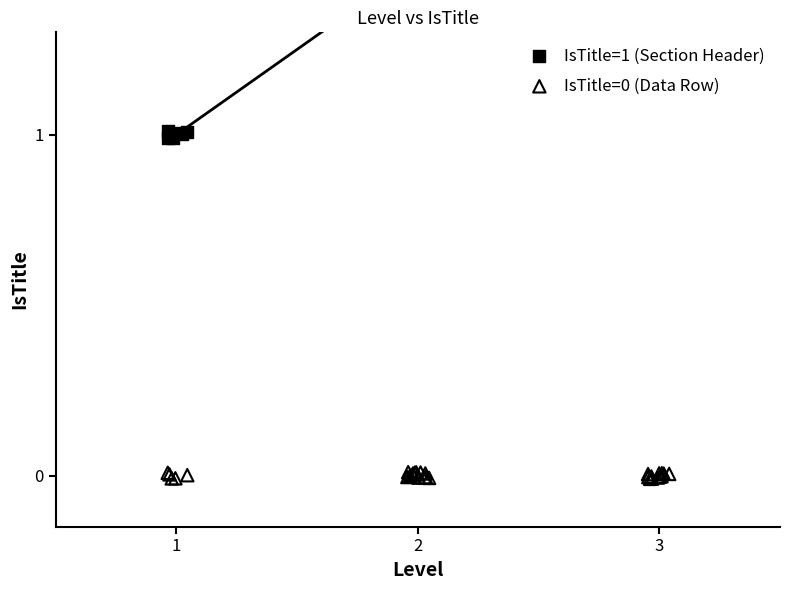

Which series contains the highest Y value?

IsTitle=1 (Section Header)